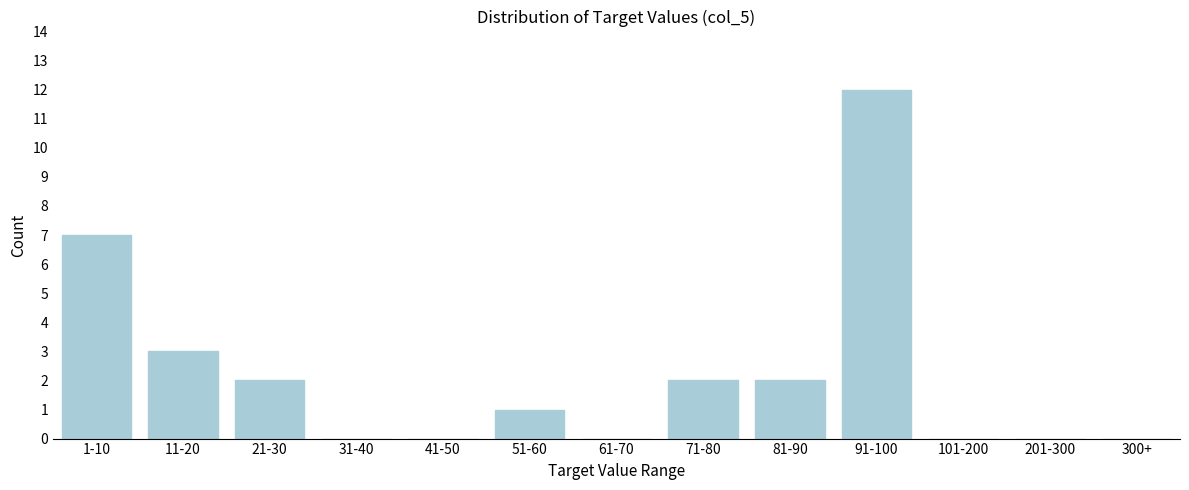

Reading left to right, transcribe all the data shown in this chart.

1-10=7	11-20=3	21-30=2	31-40=0	41-50=0	51-60=1	61-70=0	71-80=2	81-90=2	91-100=12	101-200=0	201-300=0	300+=0